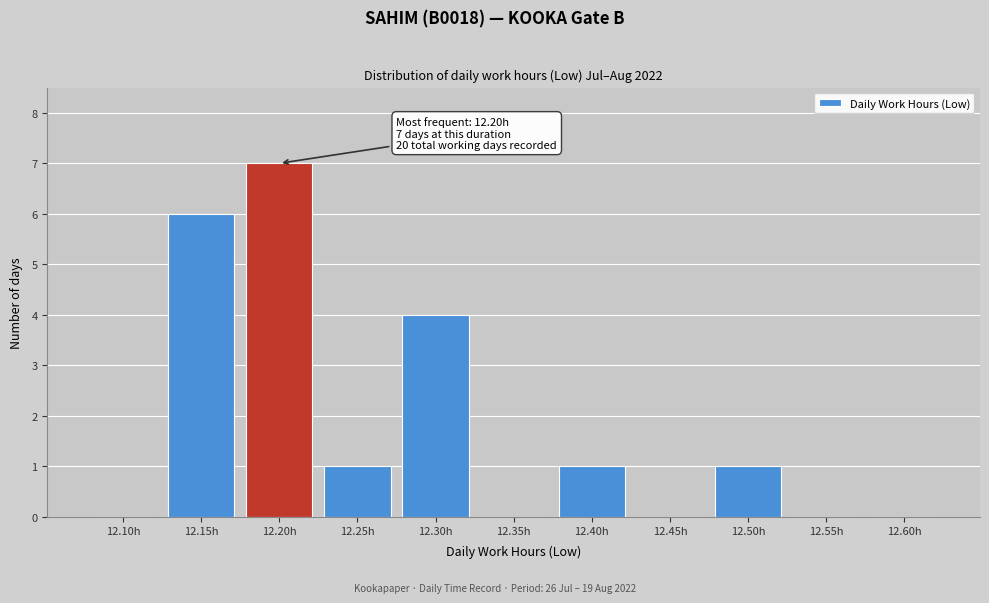

Reading left to right, extract all data points from this chart.

12.10h=0	12.15h=6	12.20h=7	12.25h=1	12.30h=4	12.35h=0	12.40h=1	12.45h=0	12.50h=1	12.55h=0	12.60h=0